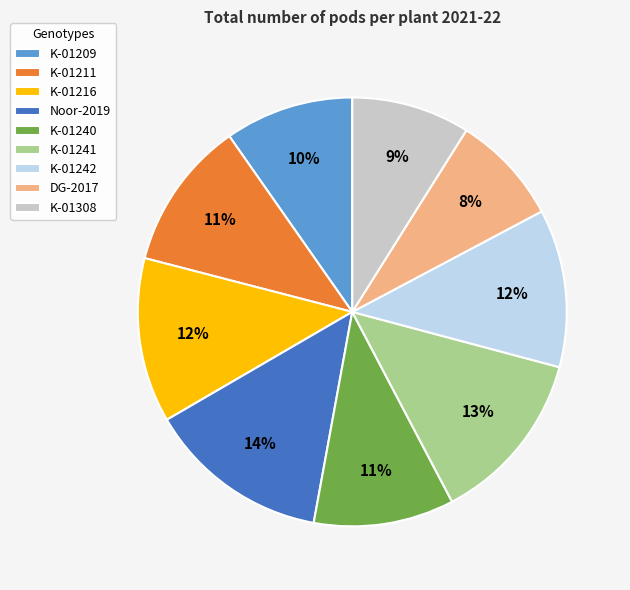

Which category has the smallest portion of the pie?

DG-2017